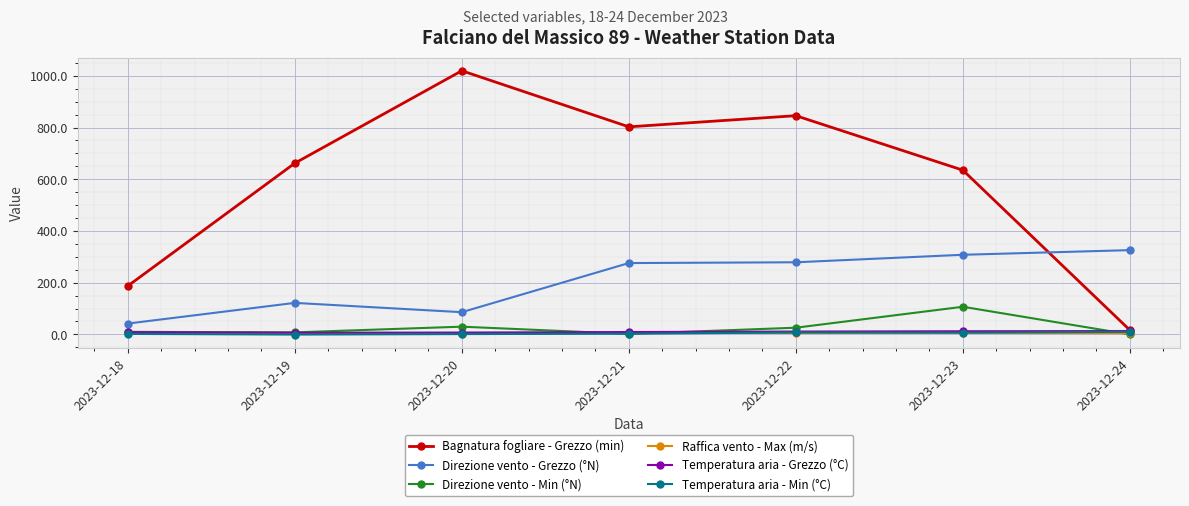

What is the value of the Bagnatura fogliare - Grezzo (min) point at the 2nd from the left?

662.1